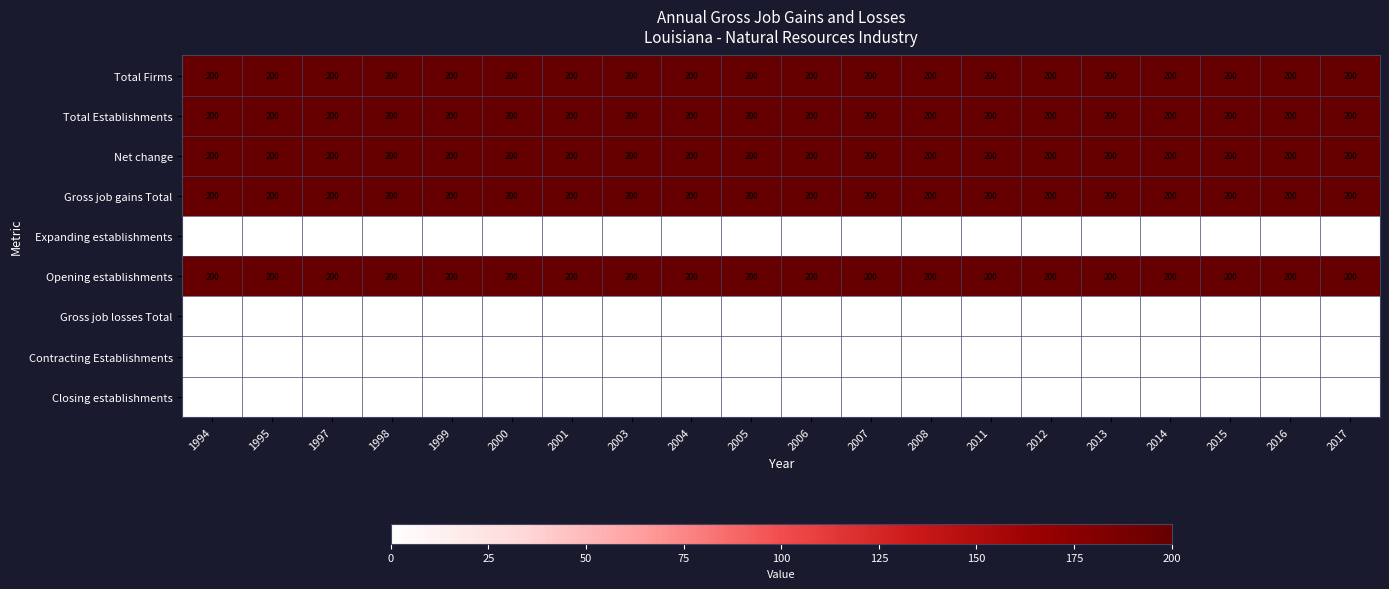

True or false: Closing establishments has a value of 0 at 1995.

True